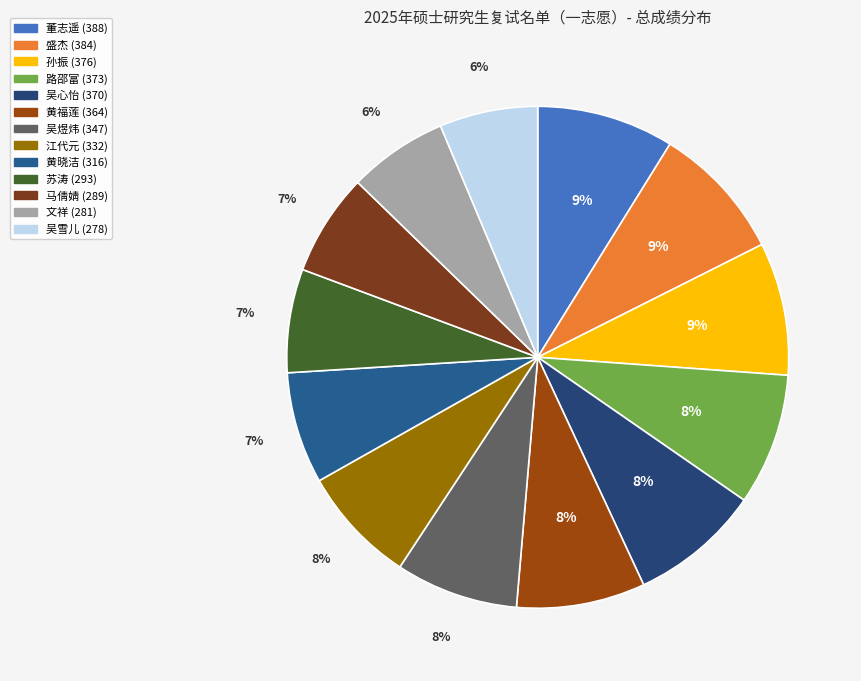

Does any single category account for the majority?

No